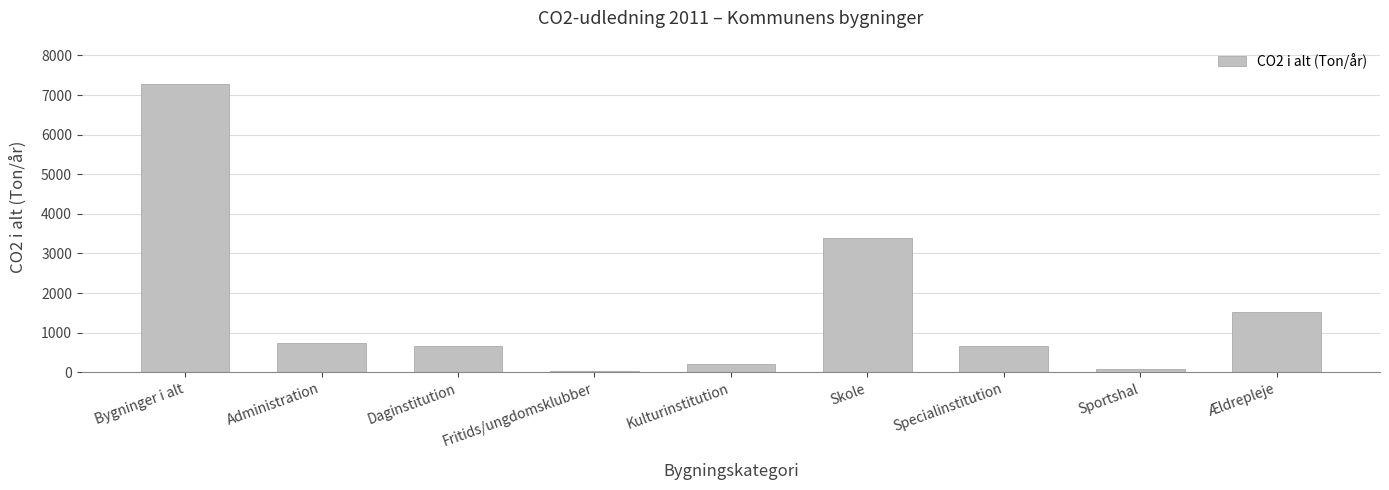

What is the greatest value displayed?

7281.4